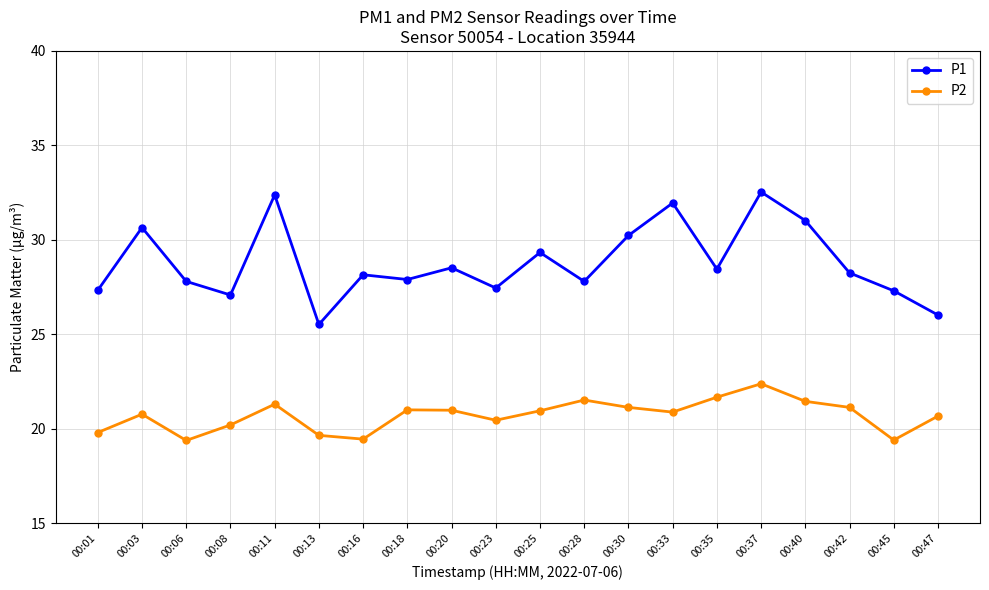

Rank the series by their maximum value, from lowest to highest.

P2, P1